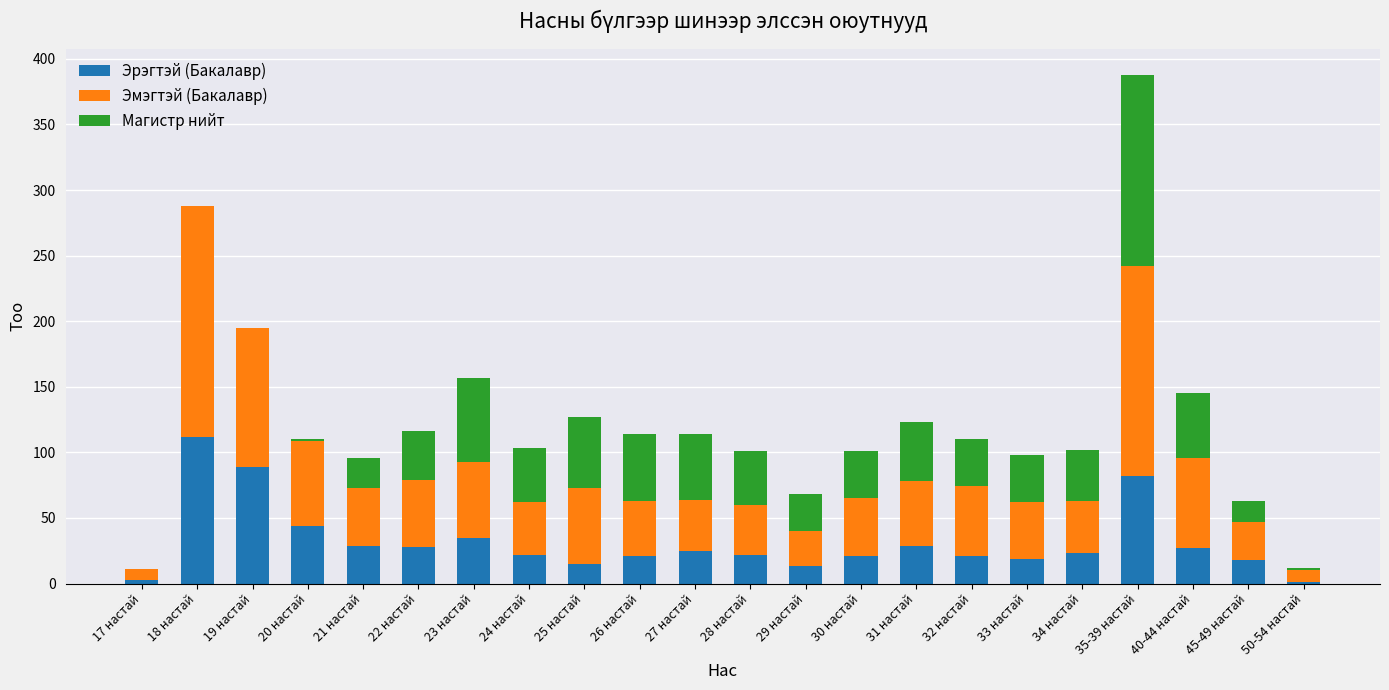

Which category has the highest value in the Эрэгтэй (Бакалавр) series?

18 настай